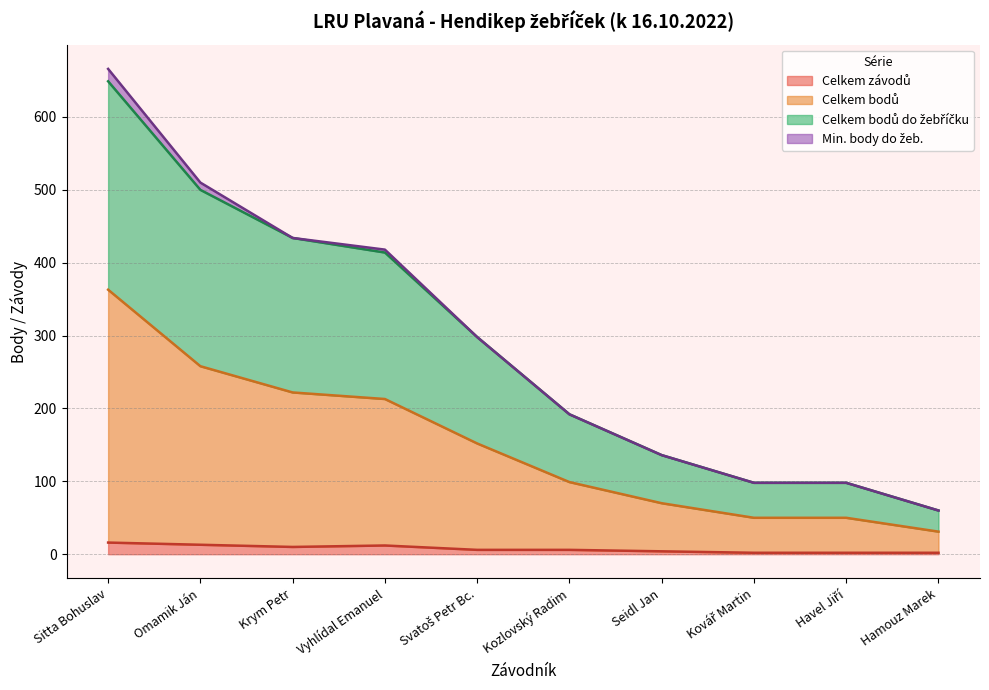

What is the label of the 6th point from the right?

Svatoš Petr Bc.